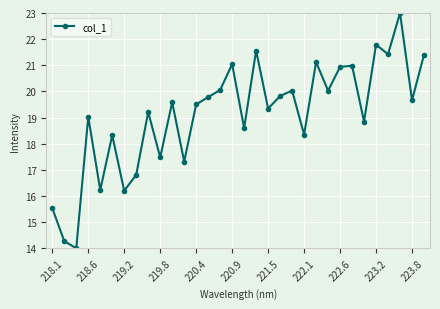

What is the value of the 29th point from the left?

21.4